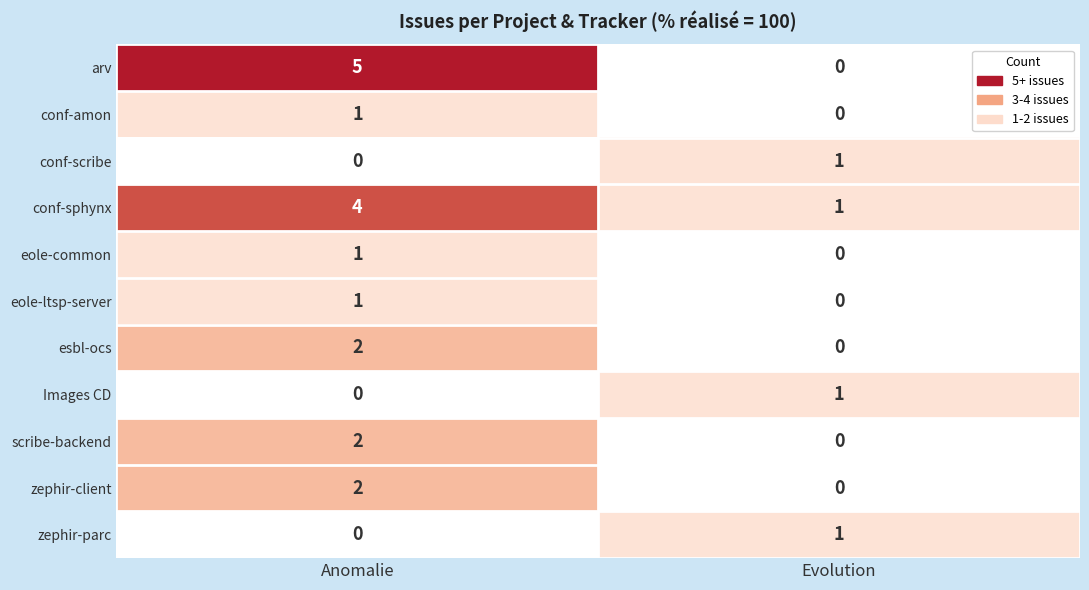

What is the difference between the maximum and minimum values in the arv series?

5